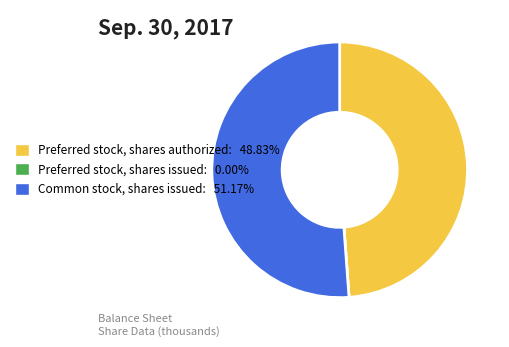

Does Preferred stock, shares authorized: 48.83% account for over 50% of the chart?

No